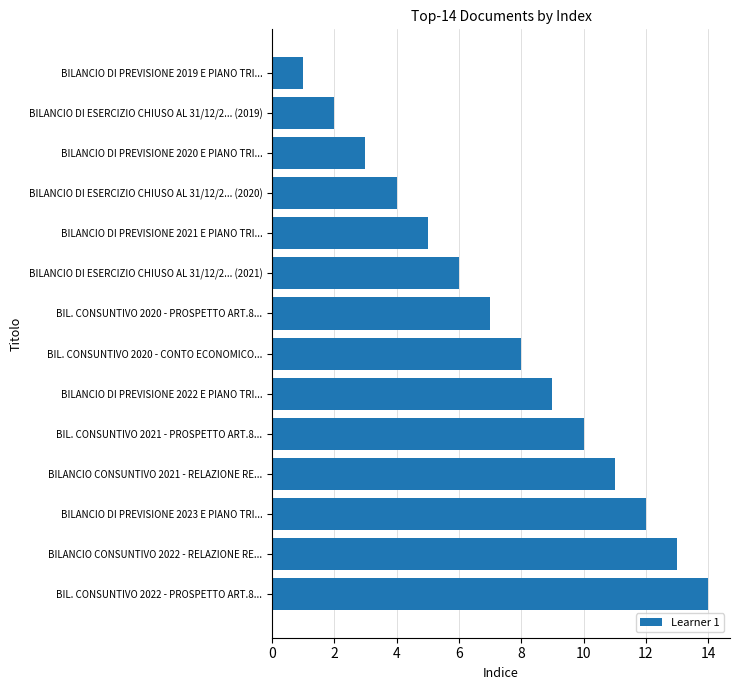

List the labels in order of value, smallest first.

BILANCIO DI PREVISIONE 2019 E PIANO TRI..., BILANCIO DI ESERCIZIO CHIUSO AL 31/12/2... (2019), BILANCIO DI PREVISIONE 2020 E PIANO TRI..., BILANCIO DI ESERCIZIO CHIUSO AL 31/12/2... (2020), BILANCIO DI PREVISIONE 2021 E PIANO TRI..., BILANCIO DI ESERCIZIO CHIUSO AL 31/12/2... (2021), BIL. CONSUNTIVO 2020 - PROSPETTO ART.8..., BIL. CONSUNTIVO 2020 - CONTO ECONOMICO..., BILANCIO DI PREVISIONE 2022 E PIANO TRI..., BIL. CONSUNTIVO 2021 - PROSPETTO ART.8..., BILANCIO CONSUNTIVO 2021 - RELAZIONE RE..., BILANCIO DI PREVISIONE 2023 E PIANO TRI..., BILANCIO CONSUNTIVO 2022 - RELAZIONE RE..., BIL. CONSUNTIVO 2022 - PROSPETTO ART.8...